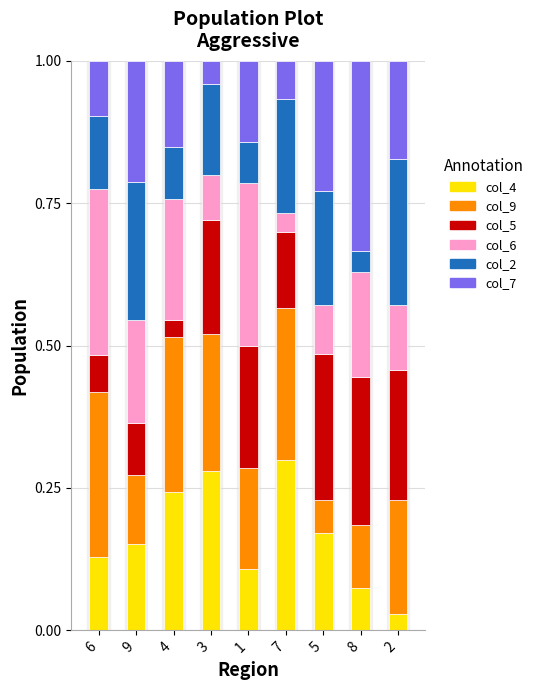

Count the col_4 values in the range 0 to 1.

9